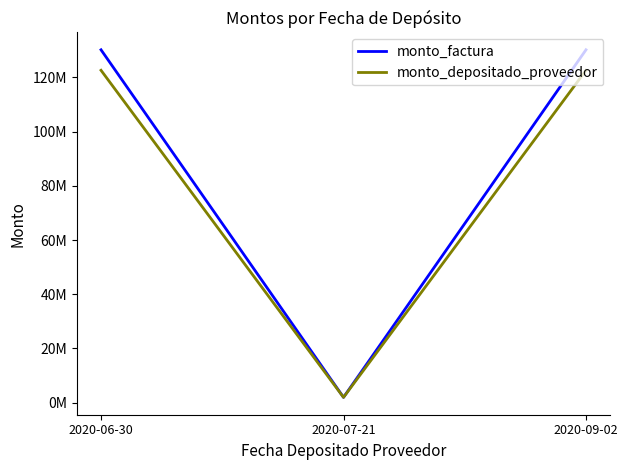

What position from the left is 2020-06-30?

1